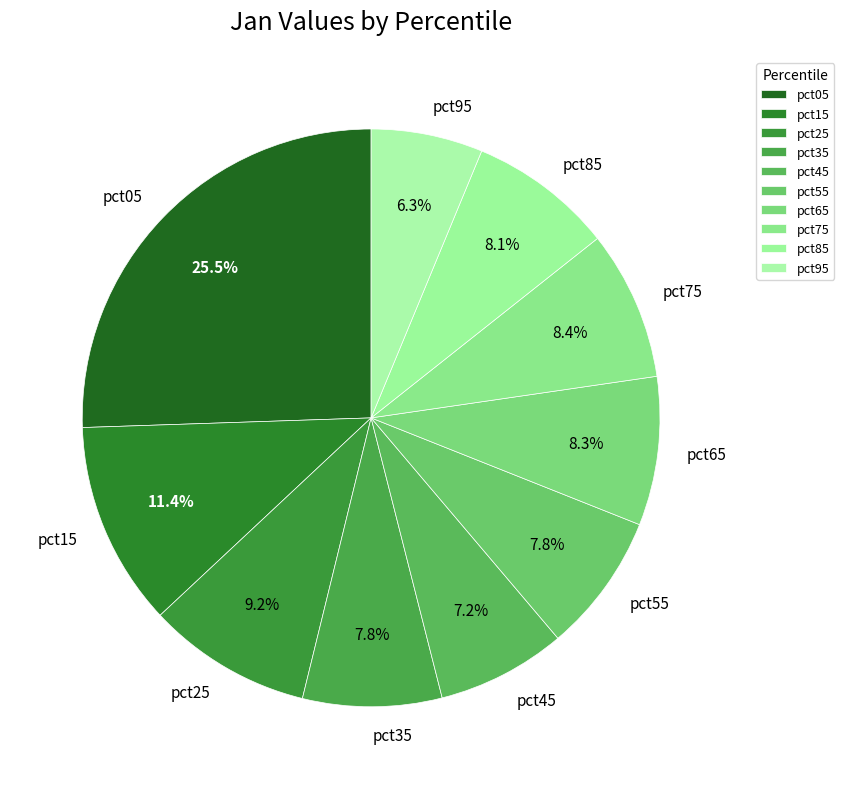

Which slice is the largest?

pct05